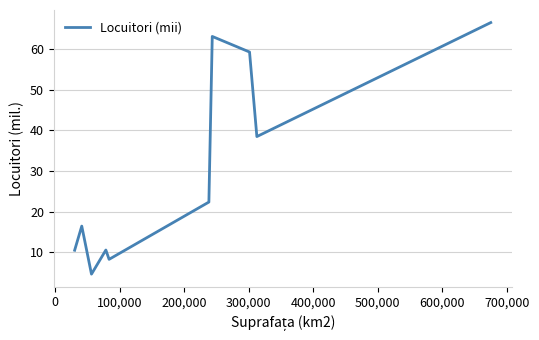

What is the difference between the second highest and minimum values?

58.6